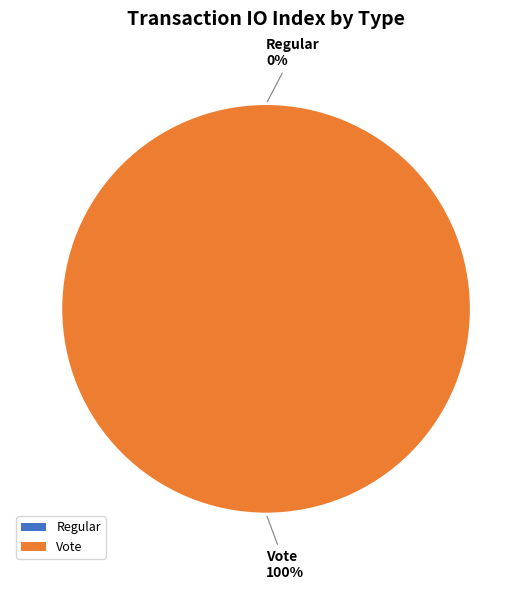

Rank the categories by value from lowest to highest.

Regular, Vote